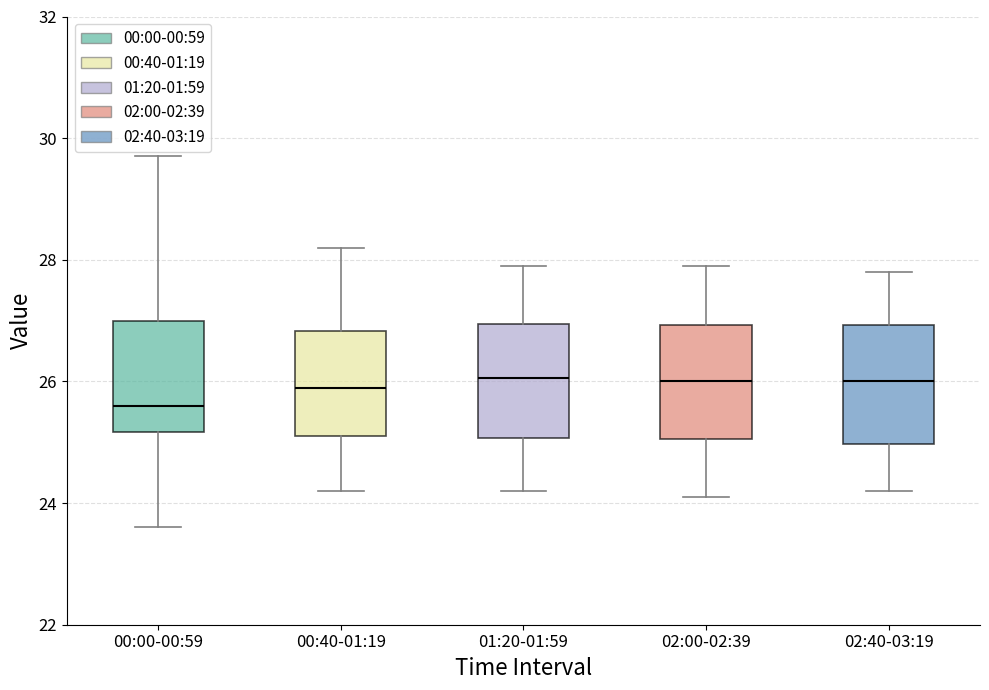

Reading left to right, read every box against the y-axis: the position of its median line, the range the box covers, and the ends of its whiskers. The values are not printed on the chart, so give them approximately, as read against the axis.

00:00-00:59: median 25.6, box 25.2 to 27.0, whiskers 23.6 to 29.8
00:40-01:19: median 26.0, box 25.2 to 26.8, whiskers 24.2 to 28.2
01:20-01:59: median 26.0, box 25.0 to 27.0, whiskers 24.2 to 28.0
02:00-02:39: median 26.0, box 25.0 to 27.0, whiskers 24.2 to 28.0
02:40-03:19: median 26.0, box 25.0 to 27.0, whiskers 24.2 to 27.8